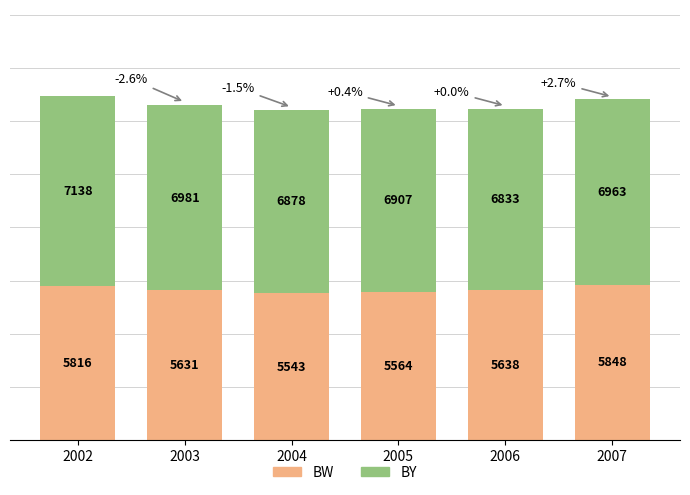

List the labels in order of BW value, largest first.

2007, 2002, 2006, 2003, 2005, 2004